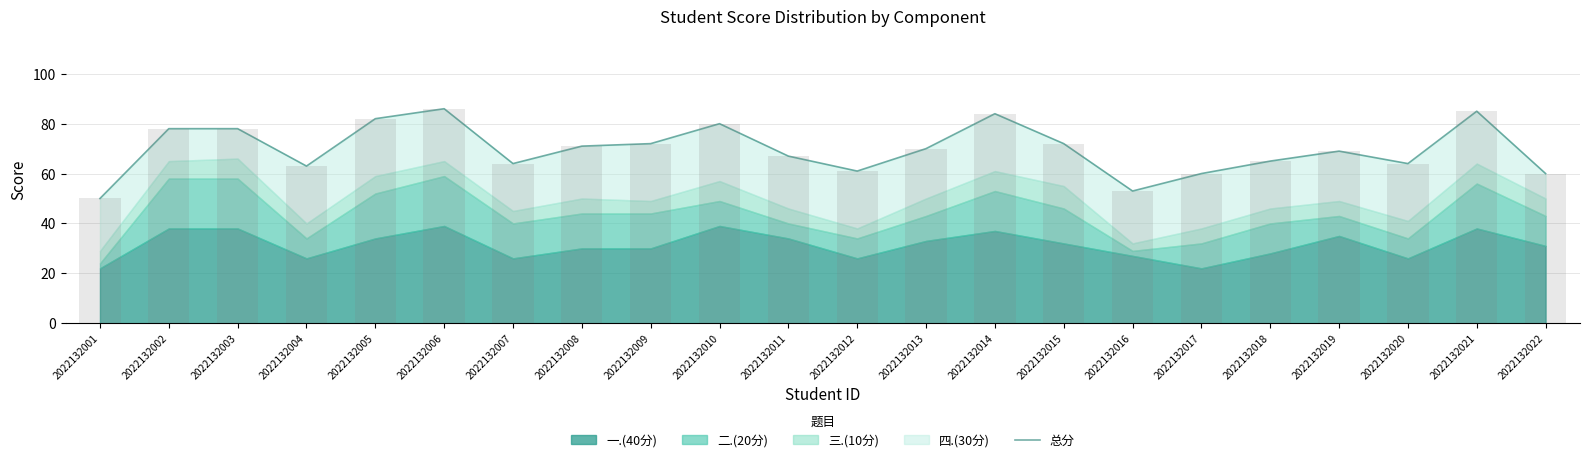

Which label corresponds to the smallest value in the chart?

2022132001